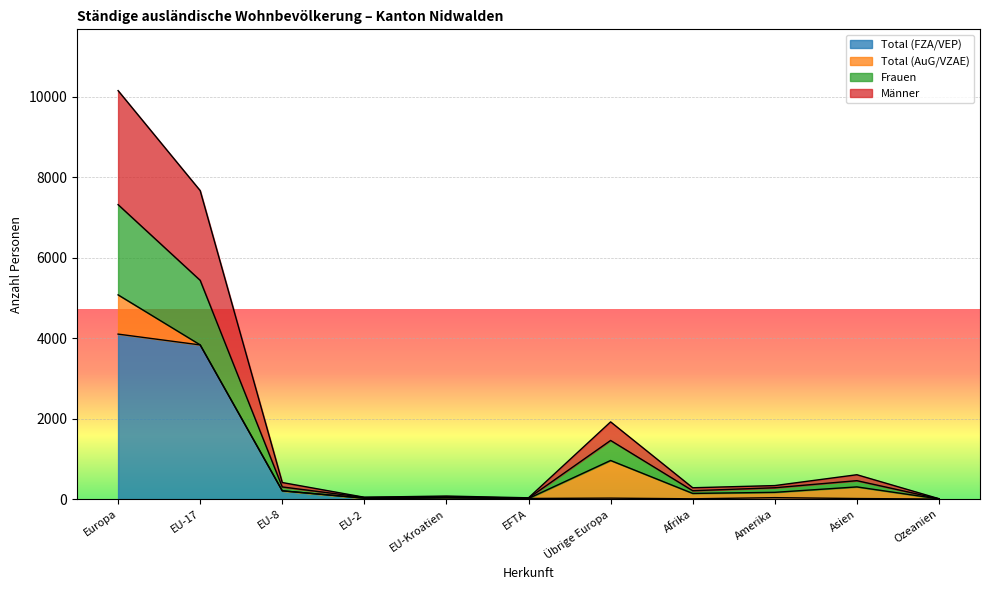

Where is the first local maximum for Männer?

EU-Kroatien